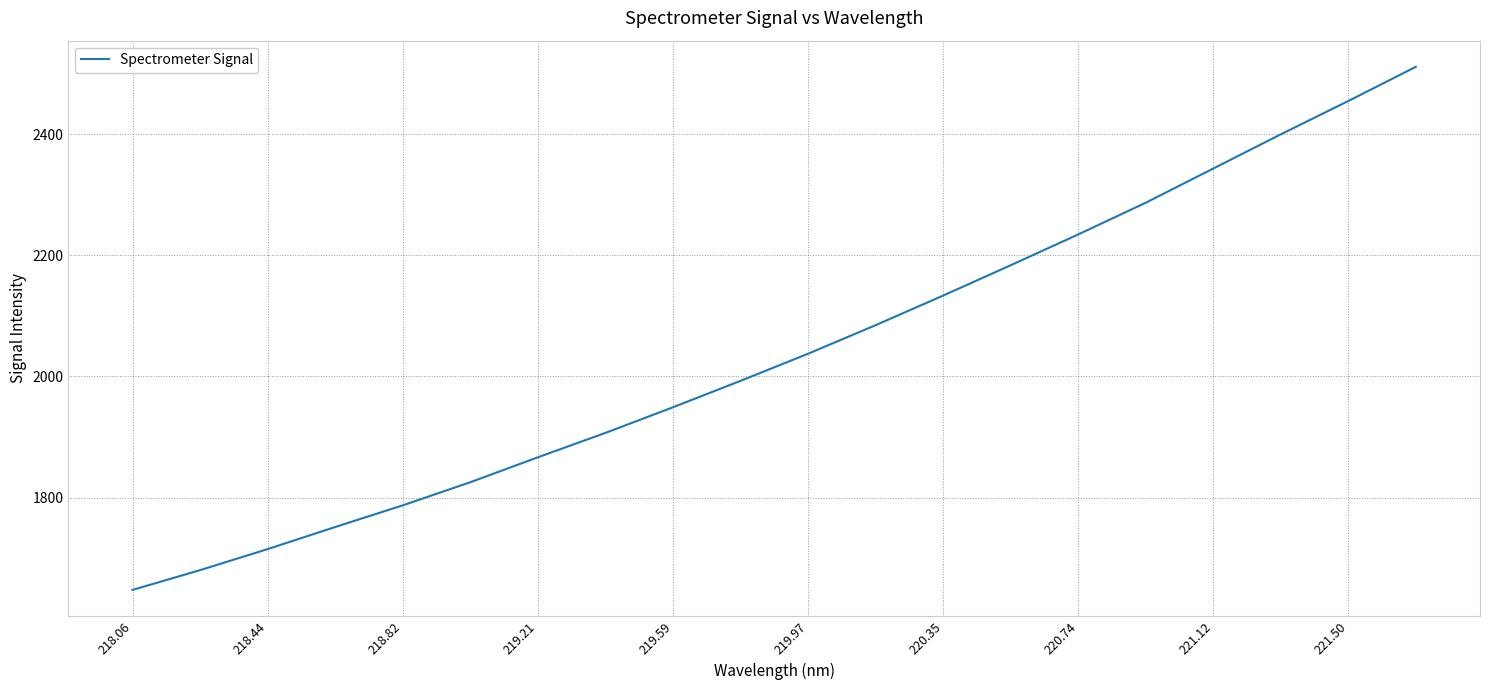

What is the difference between the maximum and minimum values?

864.0